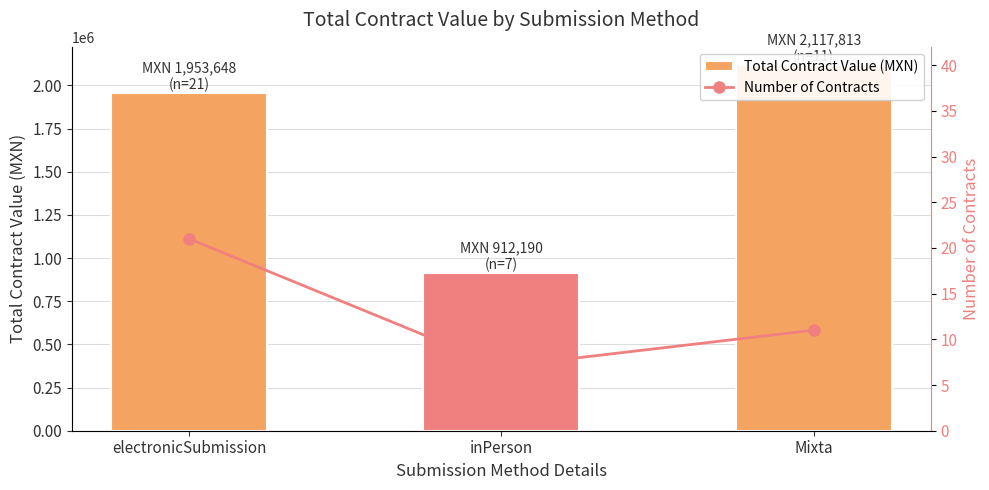

Which category has the highest value in the Number of Contracts series?

electronicSubmission